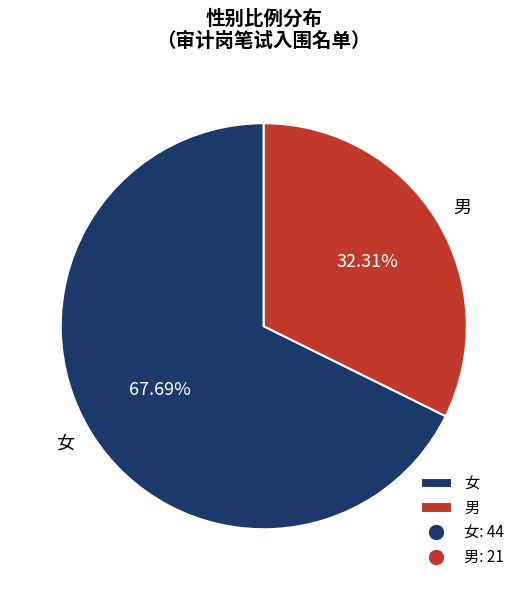

How many slices are in this pie chart?

2